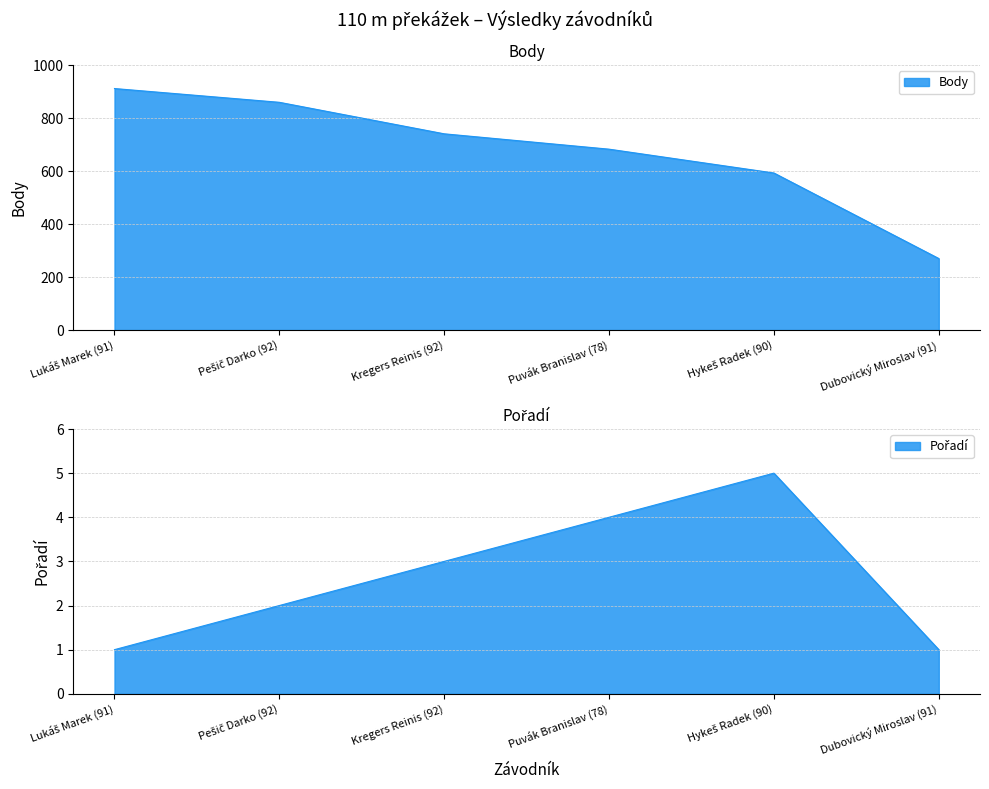

What is the minimum value for Body?

270